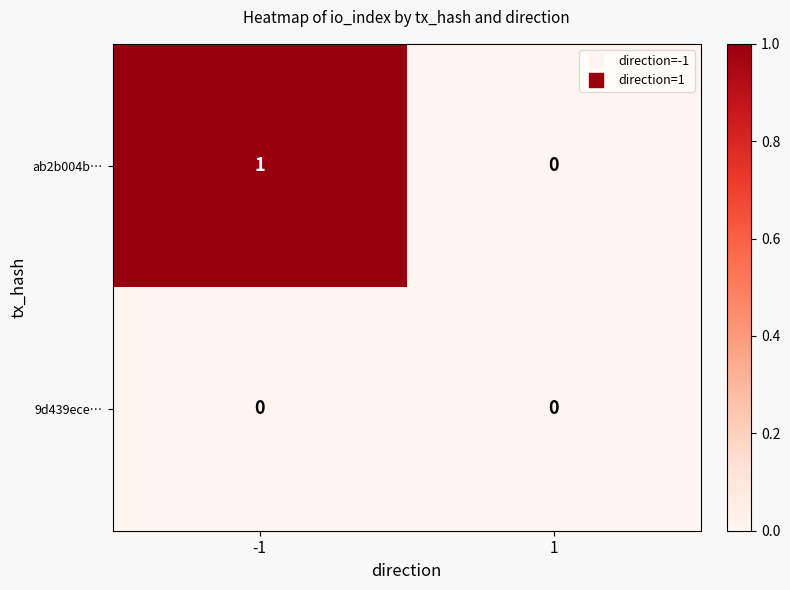

Reading left to right, extract all data points from this chart.

ab2b004b…: 1	0
9d439ece…: 0	0